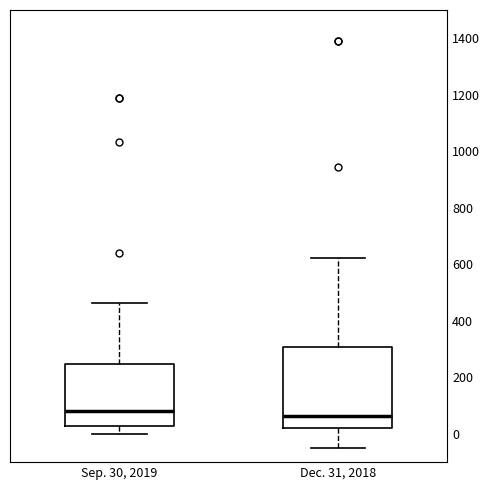

Reading left to right, transcribe this box plot: for each box, give where its median line is, the range the box spans, and where its two whiskers end, as read against the y-axis. The values are not printed on the chart, so give them approximately, as read against the axis.

Sep. 30, 2019: median 80, box 20 to 240, whiskers 0 to 460
Dec. 31, 2018: median 60, box 20 to 300, whiskers -60 to 620